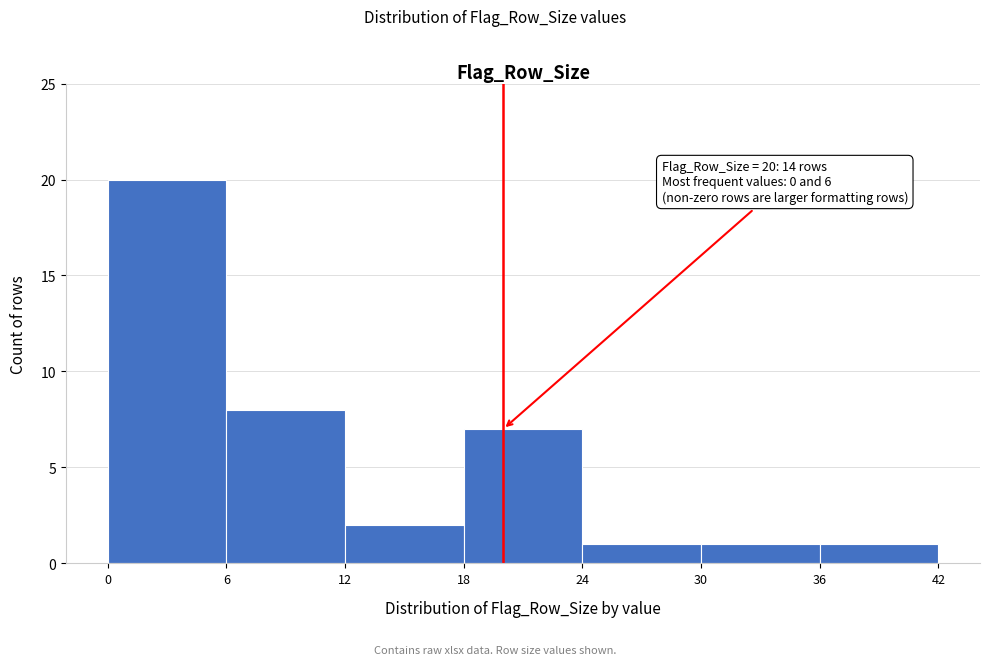

Over which range of the x-axis is the bar tallest?

0 to 6